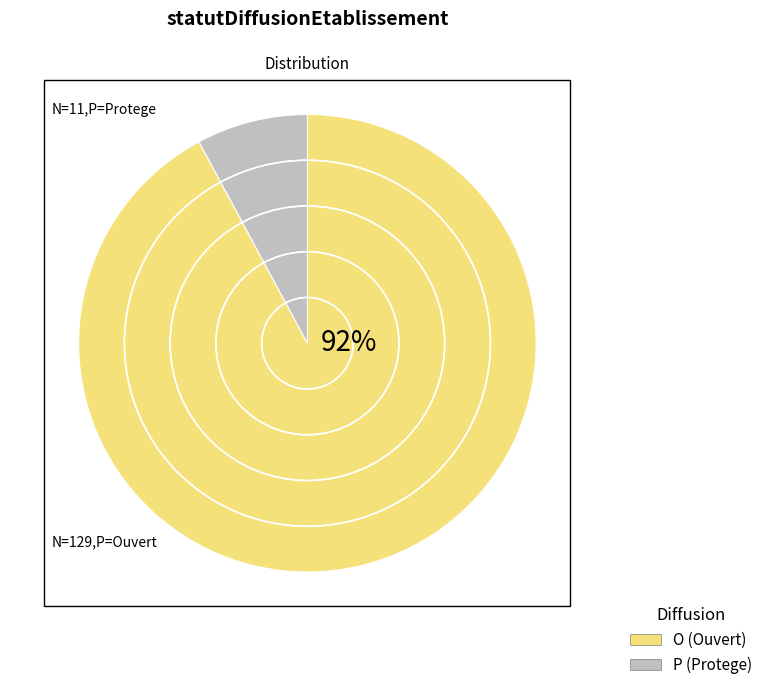

Which category has the smallest portion of the pie?

P